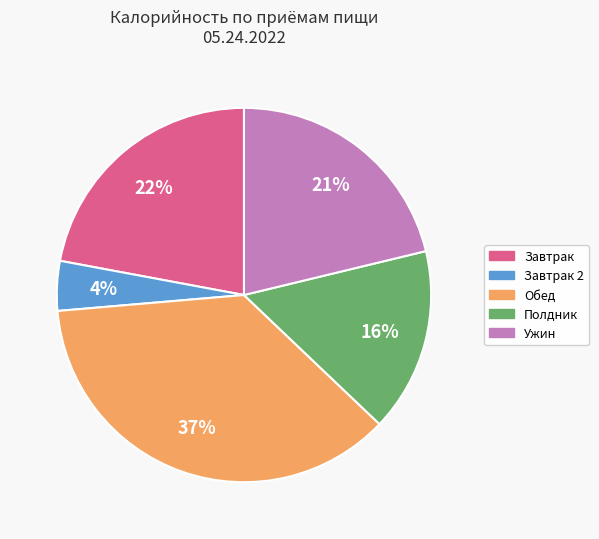

To the nearest percent, what is the average slice percentage?

20%